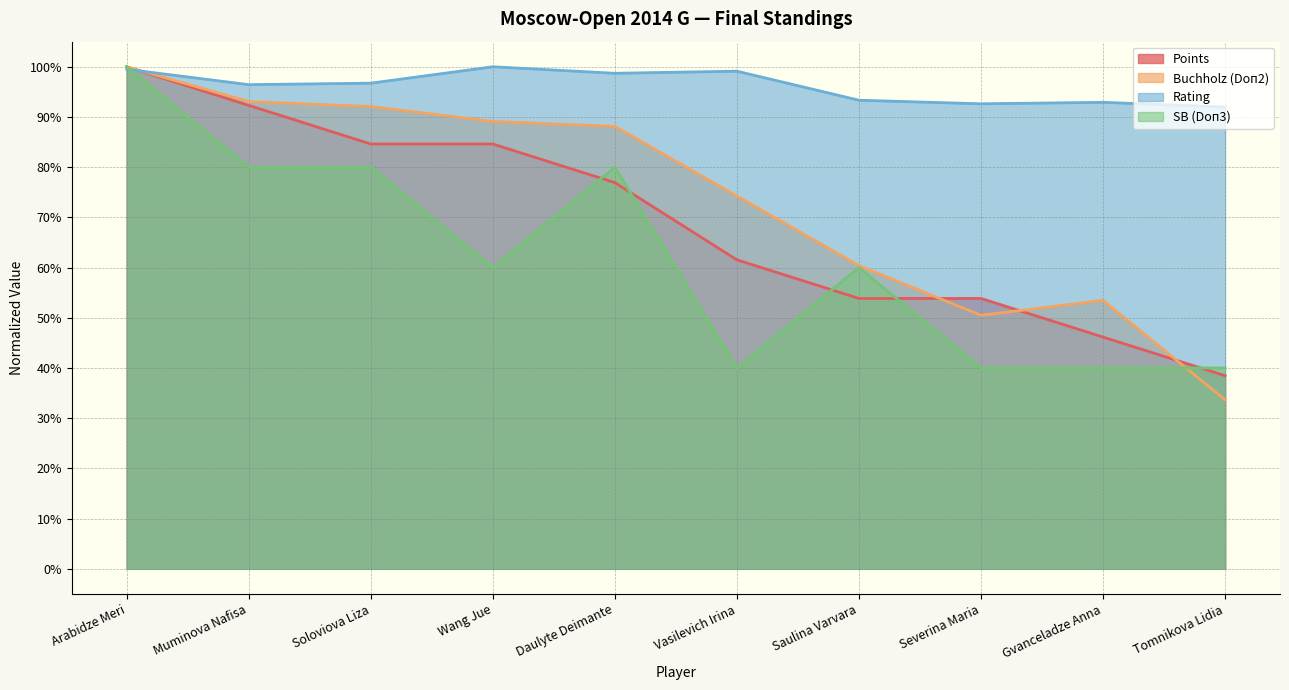

What is the label of the 9th point from the left?

Gvanceladze Anna